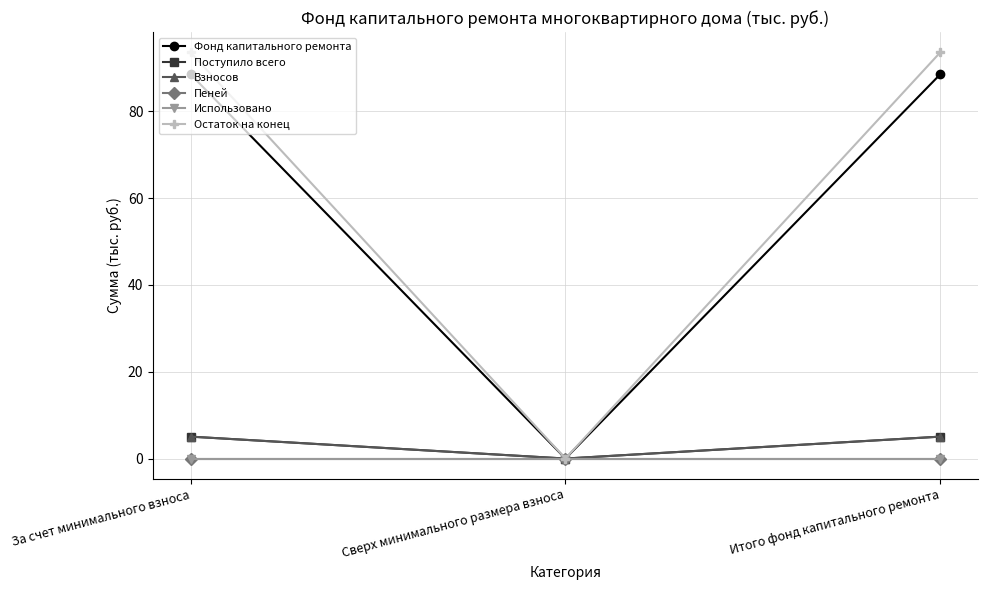

What is the sum of all Фонд капитального ремонта values?

177.0